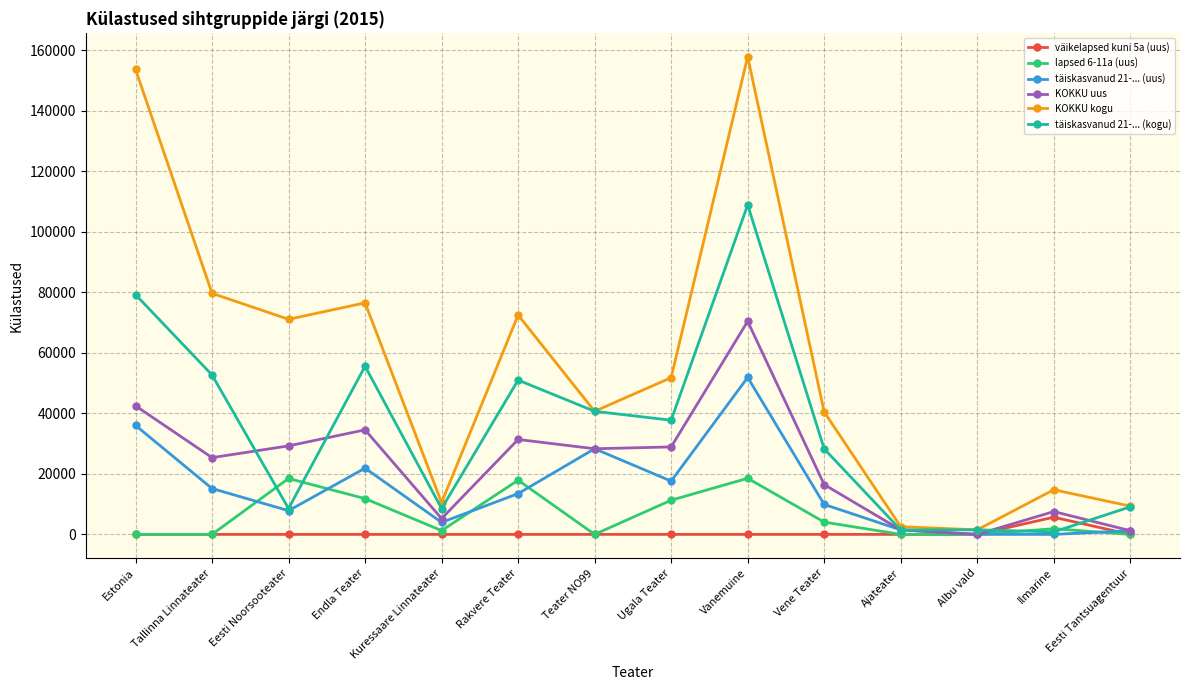

What position from the right is Endla Teater?

11